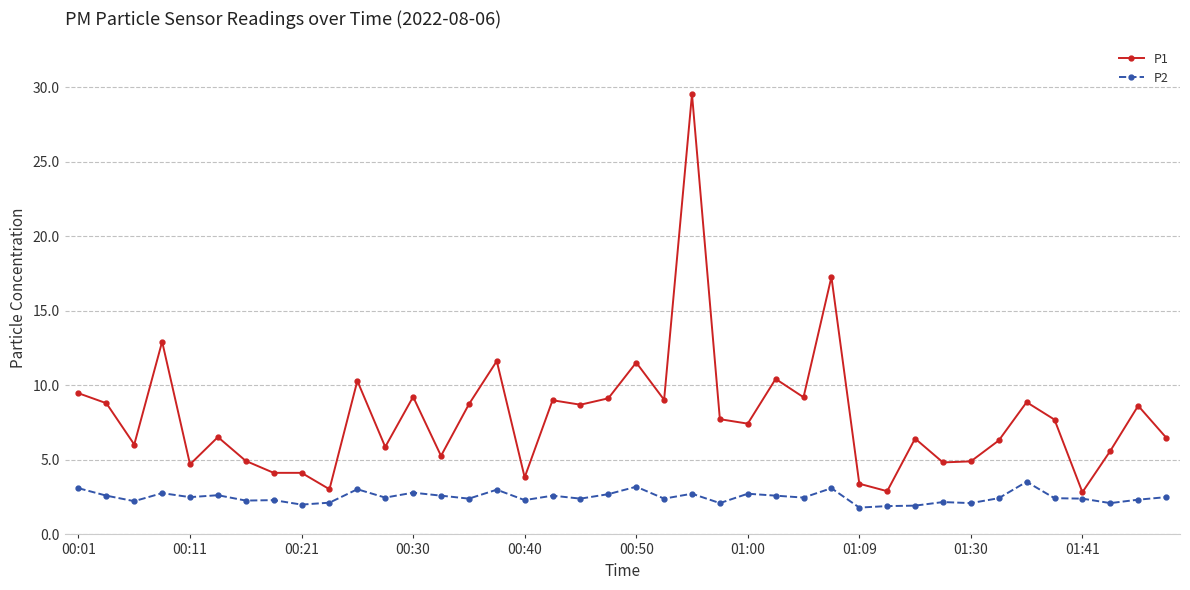

List the series in order of their overall mean, lowest first.

P2, P1